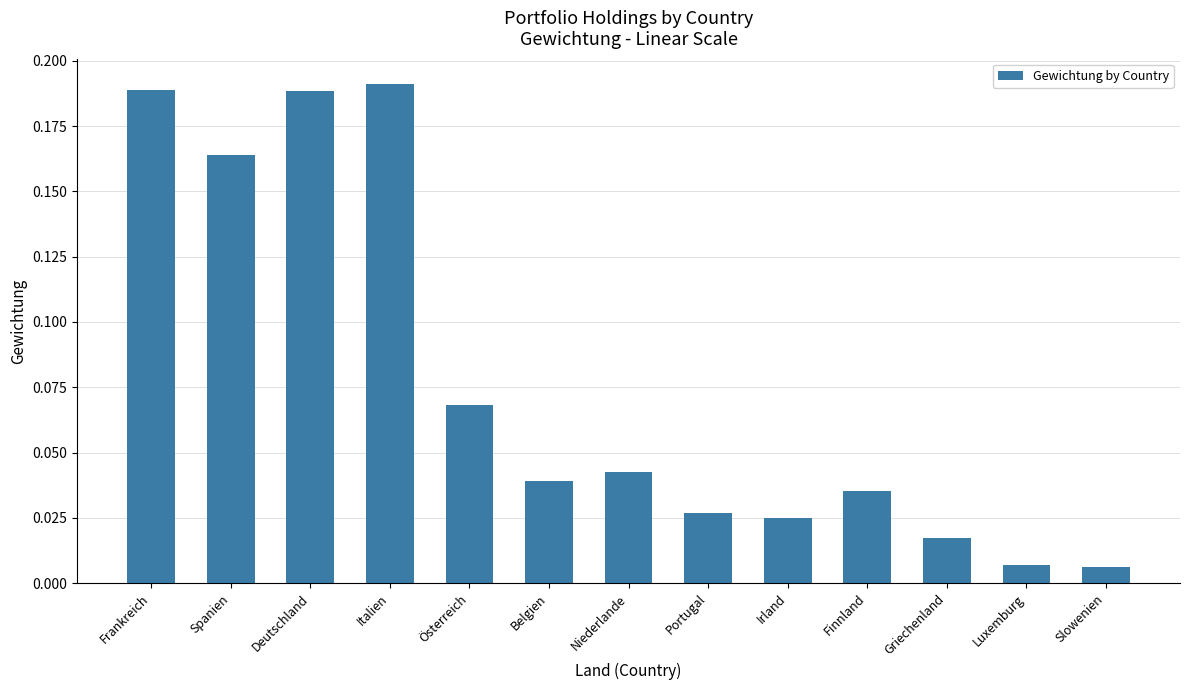

What is the label of the 7th bar from the left?

Niederlande